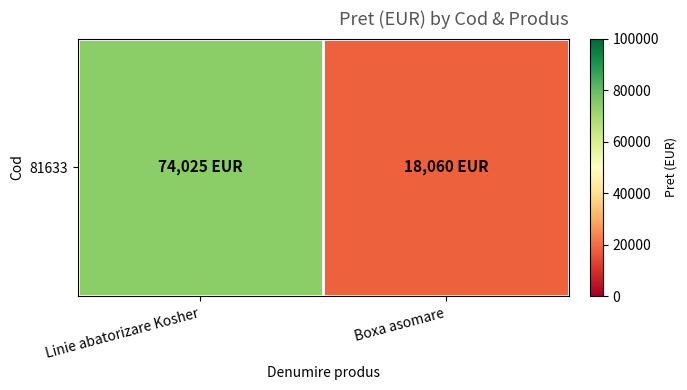

What is the difference between the values at Linie abatorizare Kosher and Boxa asomare?

55965